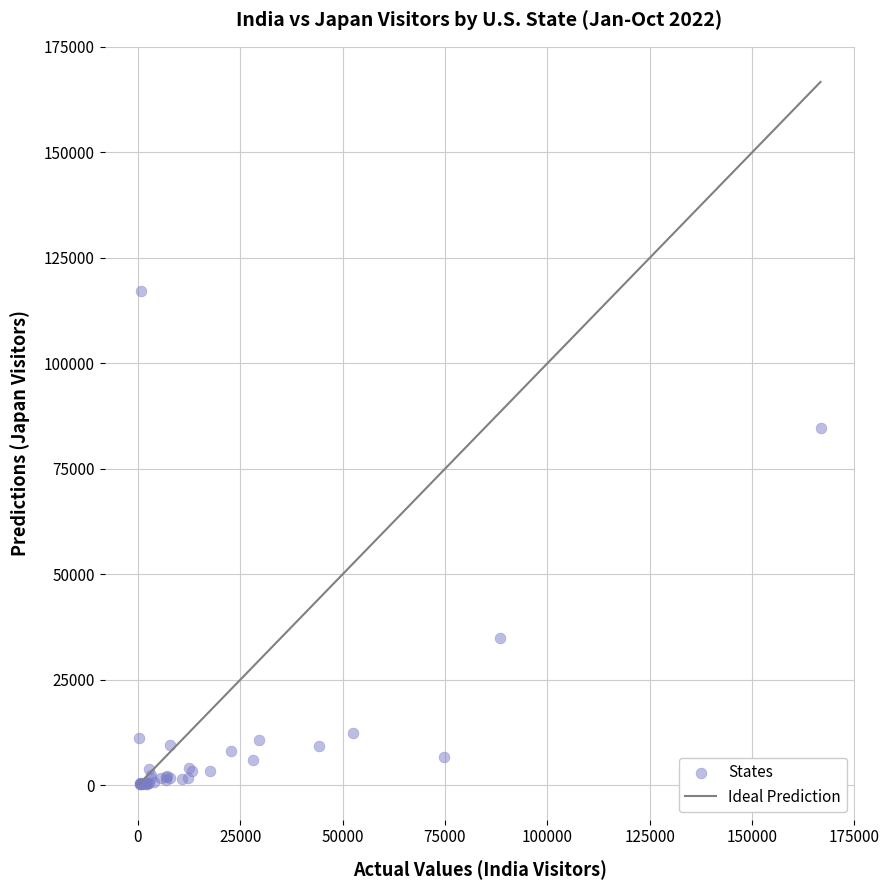

What Y value in the scatter plot is closest to 58686?

34961